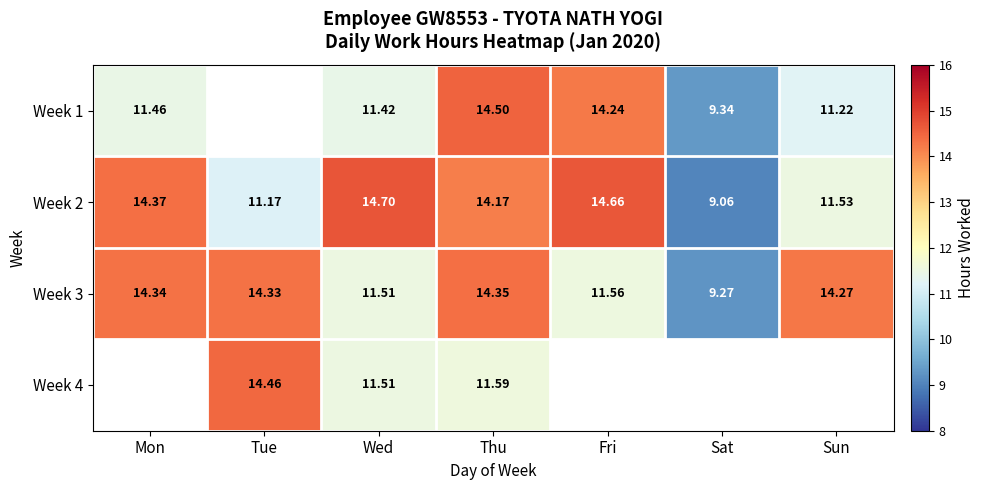

How many series are shown in this chart?

4